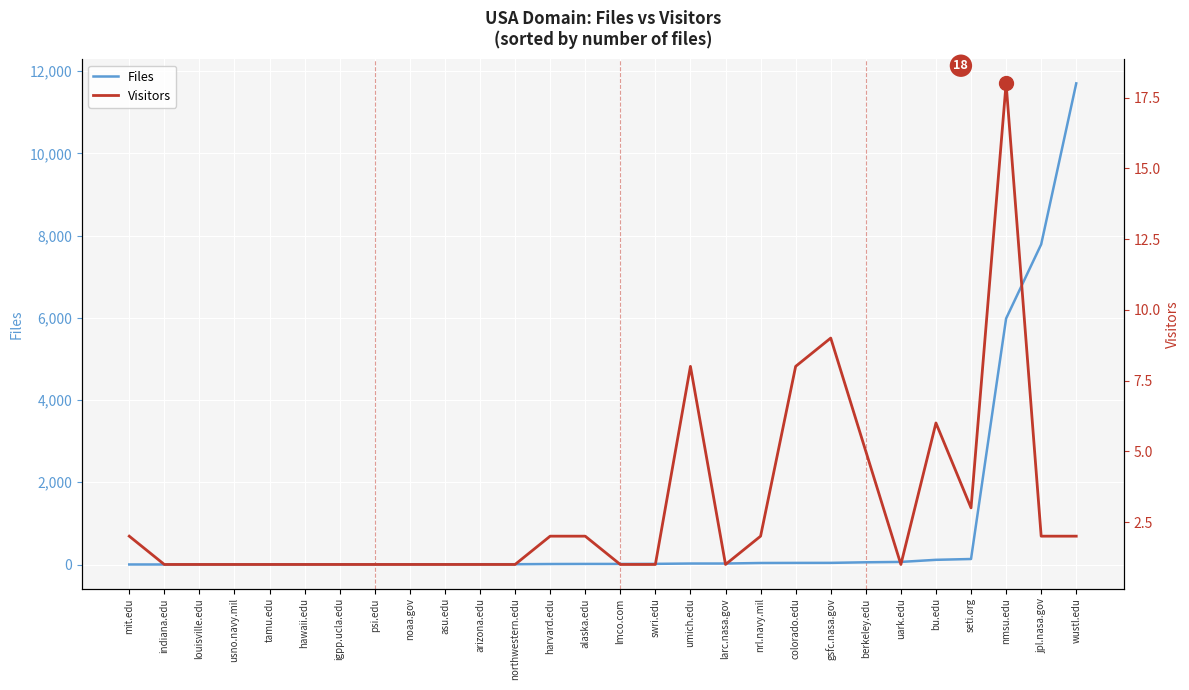

Reading left to right, extract all data points from this chart.

Files: mit.edu=1	indiana.edu=1	louisville.edu=2	usno.navy.mil=2	tamu.edu=3	hawaii.edu=3	igpp.ucla.edu=5	psi.edu=5	noaa.gov=6	asu.edu=6	arizona.edu=7	northwestern.edu=7	harvard.edu=12	alaska.edu=14	lmco.com=14	swri.edu=16	umich.edu=24	larc.nasa.gov=24	nrl.navy.mil=37	colorado.edu=39	gsfc.nasa.gov=40	berkeley.edu=54	uark.edu=63	bu.edu=114	seti.org=134	nmsu.edu=5982	jpl.nasa.gov=7786	wustl.edu=11701
Visitors: mit.edu=2	indiana.edu=1	louisville.edu=1	usno.navy.mil=1	tamu.edu=1	hawaii.edu=1	igpp.ucla.edu=1	psi.edu=1	noaa.gov=1	asu.edu=1	arizona.edu=1	northwestern.edu=1	harvard.edu=2	alaska.edu=2	lmco.com=1	swri.edu=1	umich.edu=8	larc.nasa.gov=1	nrl.navy.mil=2	colorado.edu=8	gsfc.nasa.gov=9	berkeley.edu=5	uark.edu=1	bu.edu=6	seti.org=3	nmsu.edu=18	jpl.nasa.gov=2	wustl.edu=2